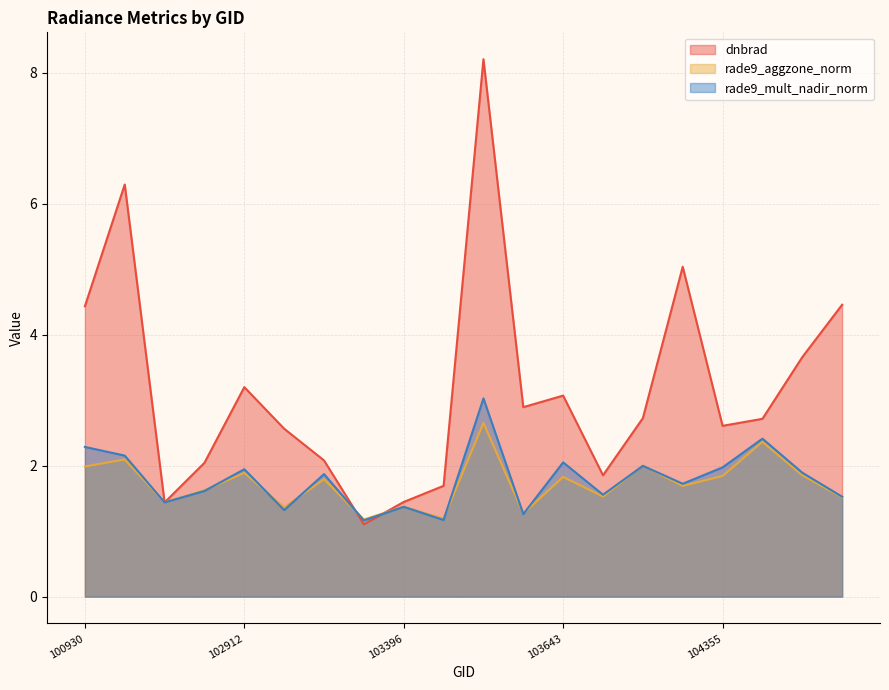

Which category has the highest value in the dnbrad series?

103524